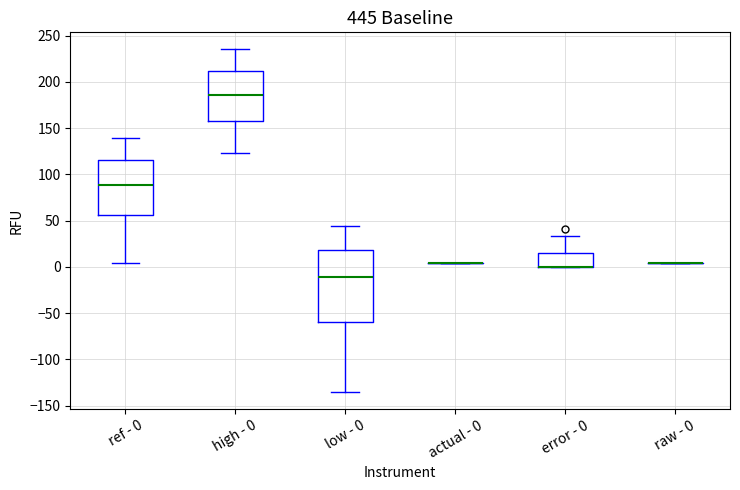

Reading left to right, transcribe this box plot: for each box, give where its median line is, the range the box spans, and where its two whiskers end, as read against the y-axis. The values are not printed on the chart, so give them approximately, as read against the axis.

ref - 0: median 90, box 55 to 115, whiskers 5 to 140
high - 0: median 185, box 155 to 210, whiskers 125 to 235
low - 0: median -10, box -60 to 20, whiskers -135 to 45
actual - 0: box collapsed to a line at 5, whiskers 5 to 5
error - 0: median 0 (drawn on the box's lower edge), box 0 to 15, whiskers 0 to 35
raw - 0: box collapsed to a line at 5, whiskers 5 to 5